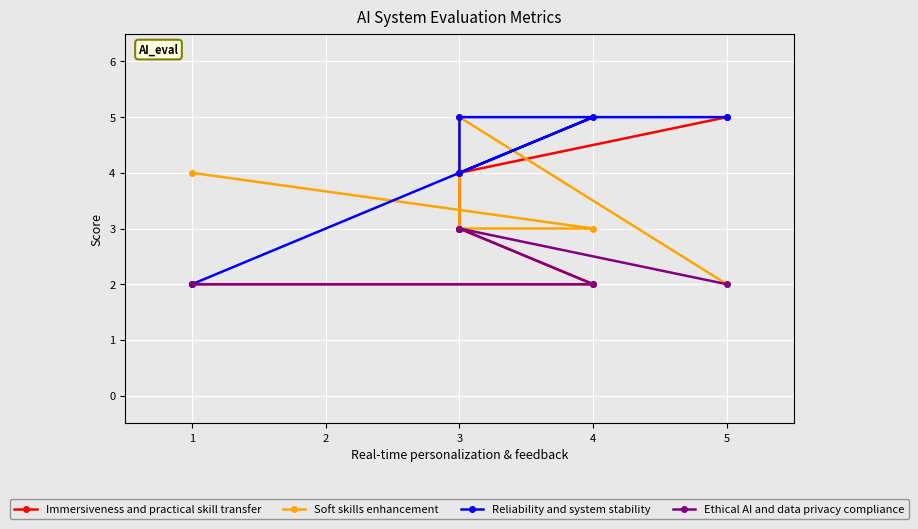

True or false: Ethical AI and data privacy compliance has a value of 3 at 4.

False